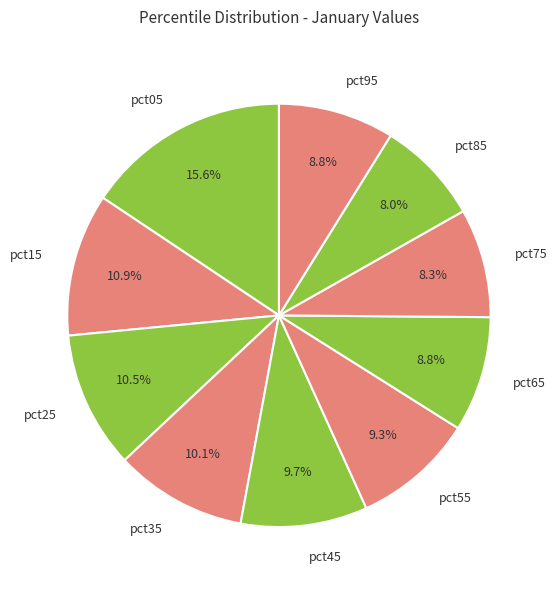

What is the total percentage of pct85 and pct95?

16.8%